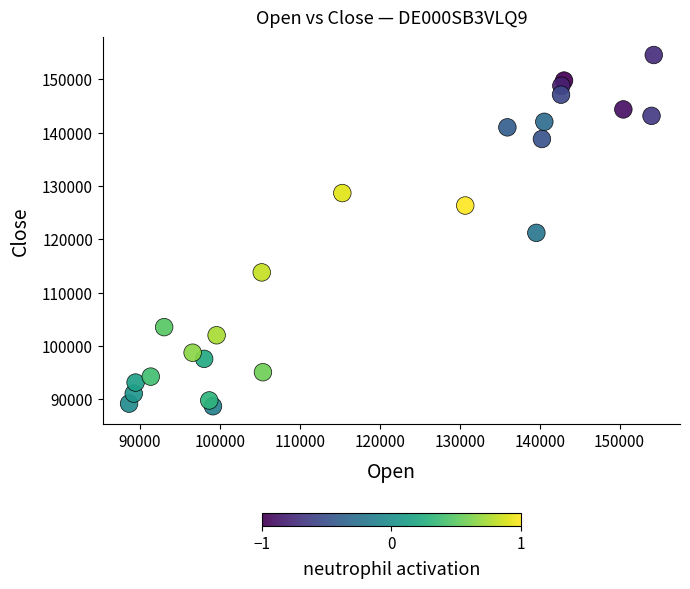

What is the range of X values (max minus min)?

65630